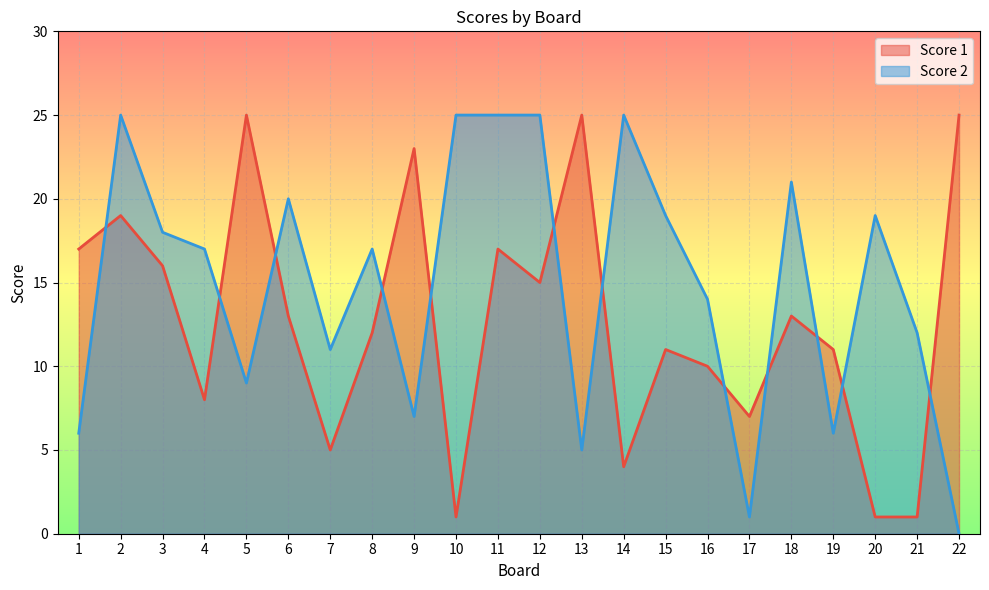

At which label is Score 2 closest to 12?

21